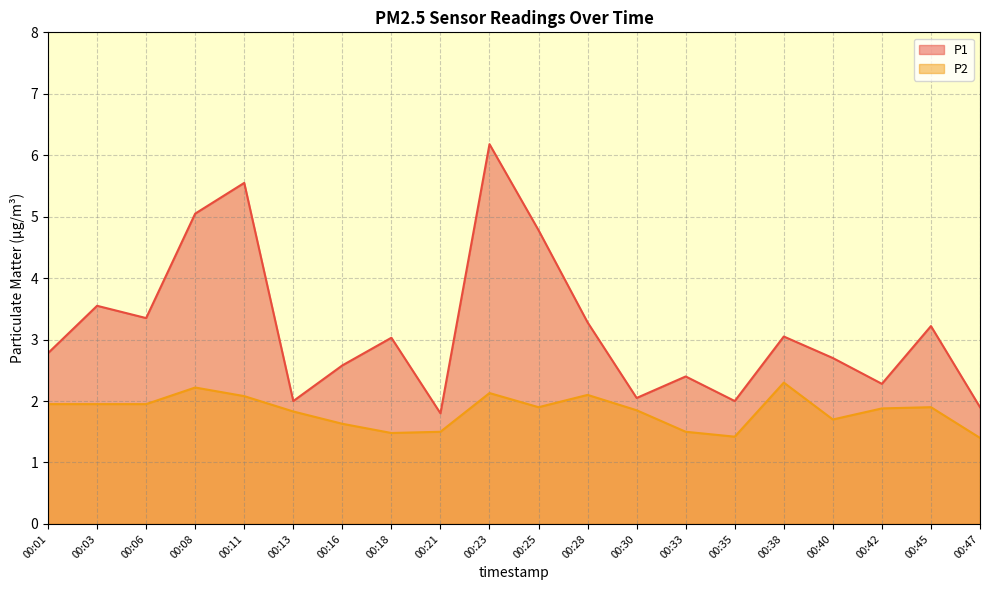

Reading right to left, list all the values displayed in this chart.

P1: 00:47=1.9	00:45=3.2	00:42=2.3	00:40=2.7	00:38=3.0	00:35=2.0	00:33=2.4	00:30=2.0	00:28=3.3	00:25=4.8	00:23=6.2	00:21=1.8	00:18=3.0	00:16=2.6	00:13=2.0	00:11=5.5	00:08=5.0	00:06=3.4	00:03=3.5	00:01=2.8
P2: 00:47=1.4	00:45=1.9	00:42=1.9	00:40=1.7	00:38=2.3	00:35=1.4	00:33=1.5	00:30=1.9	00:28=2.1	00:25=1.9	00:23=2.1	00:21=1.5	00:18=1.5	00:16=1.6	00:13=1.8	00:11=2.1	00:08=2.2	00:06=1.9	00:03=1.9	00:01=1.9